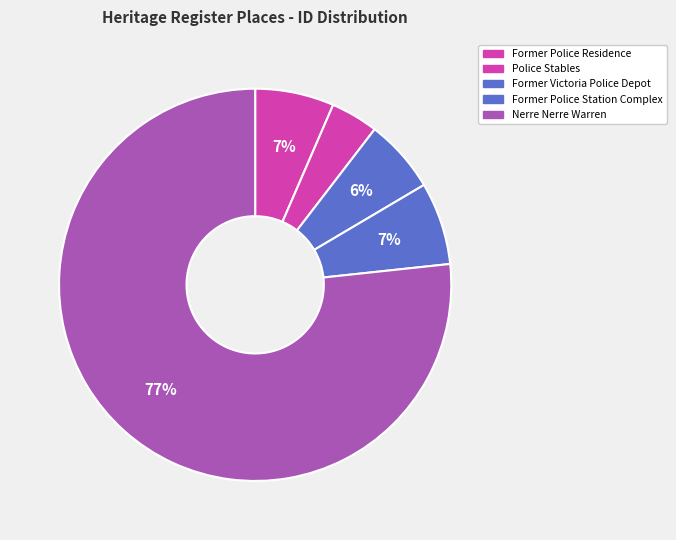

How many segments does this pie chart have?

5